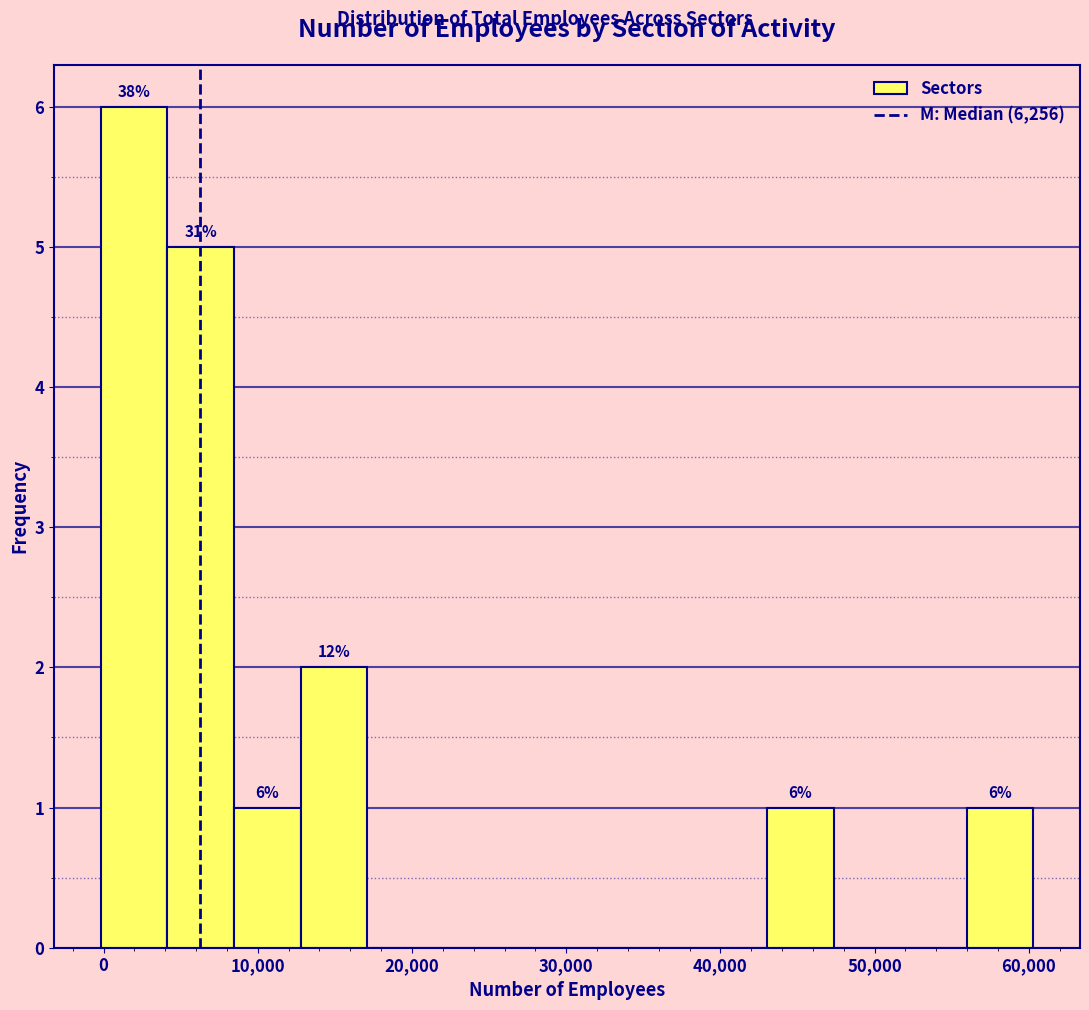

Over which range of the x-axis is the bar tallest?

0 to 4000